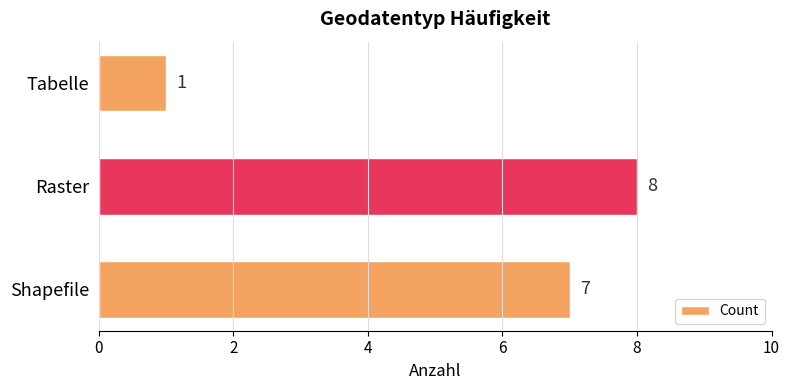

What is the greatest value displayed?

8